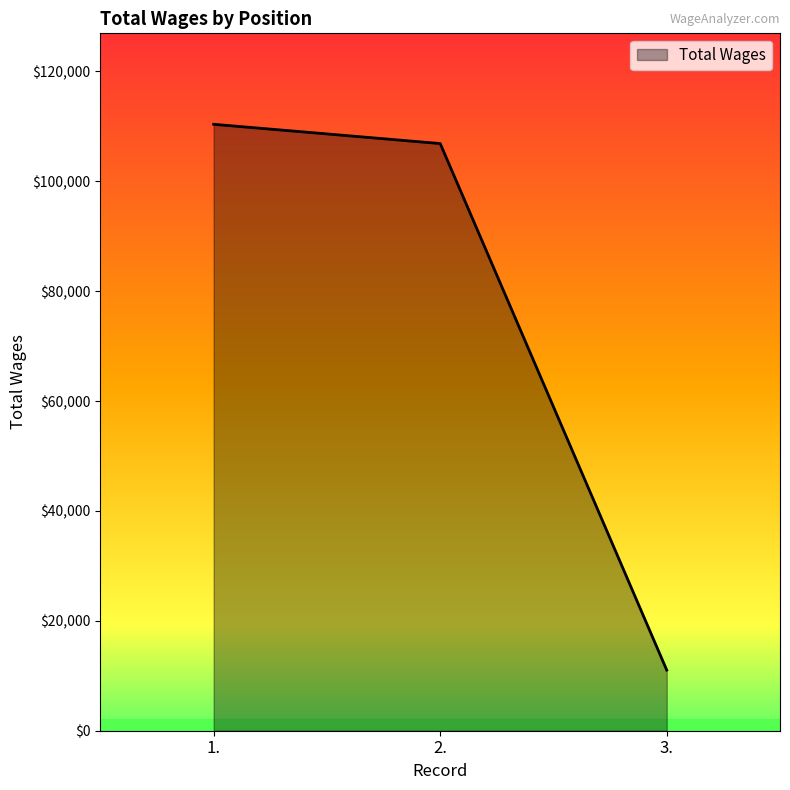

Rank the categories by value from lowest to highest.

3., 2., 1.